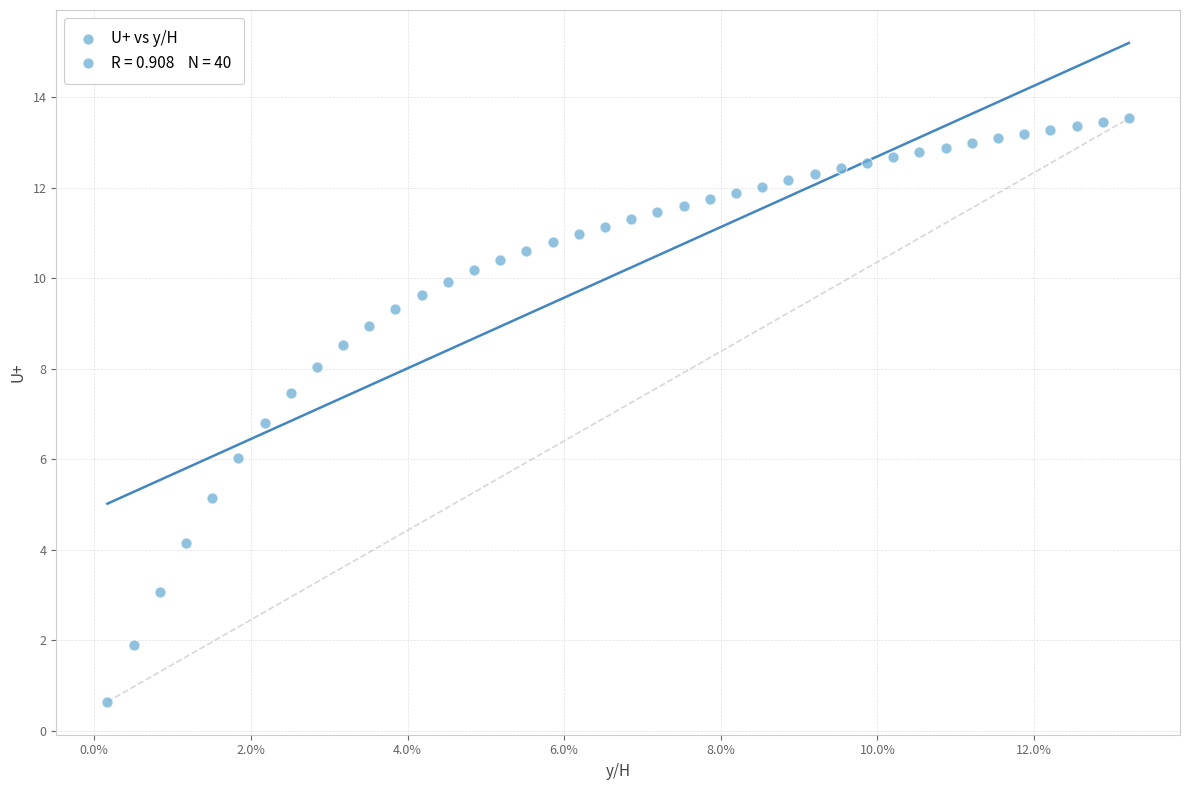

What Y value in the scatter plot is closest to 7?

6.8